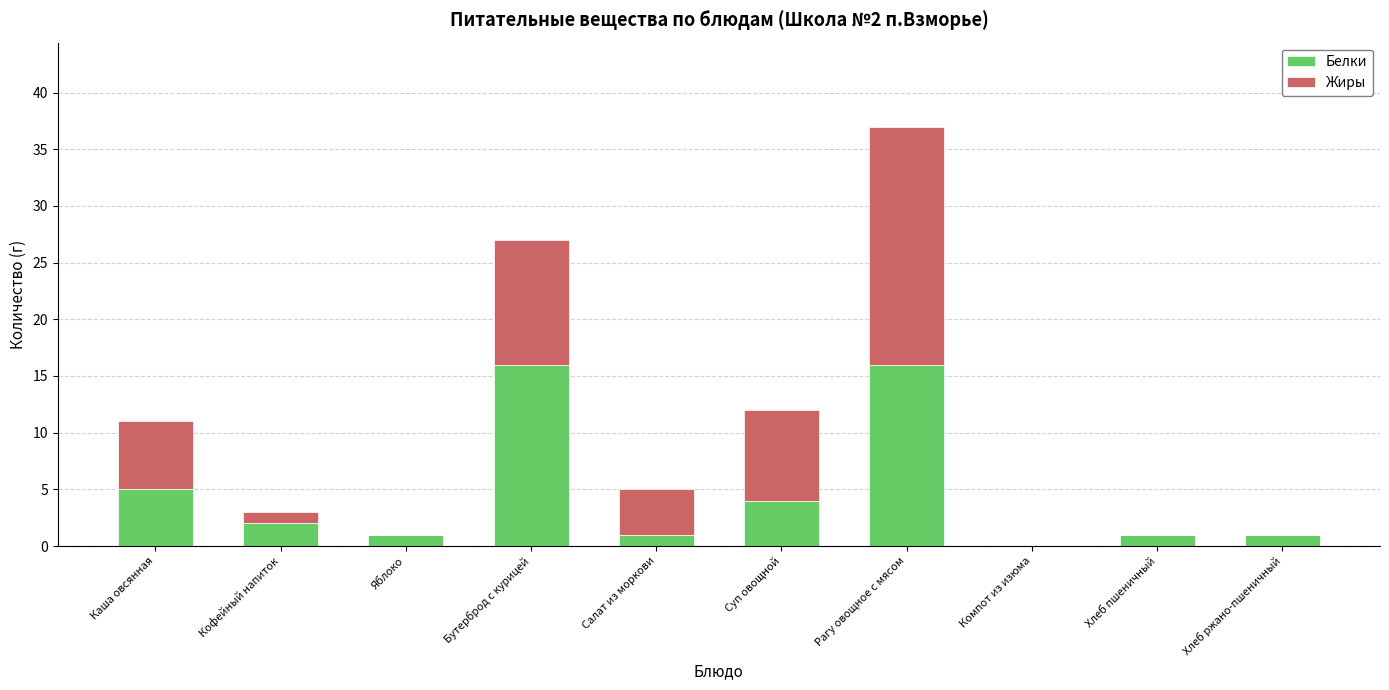

Does the chart contain stacked bars?

Yes